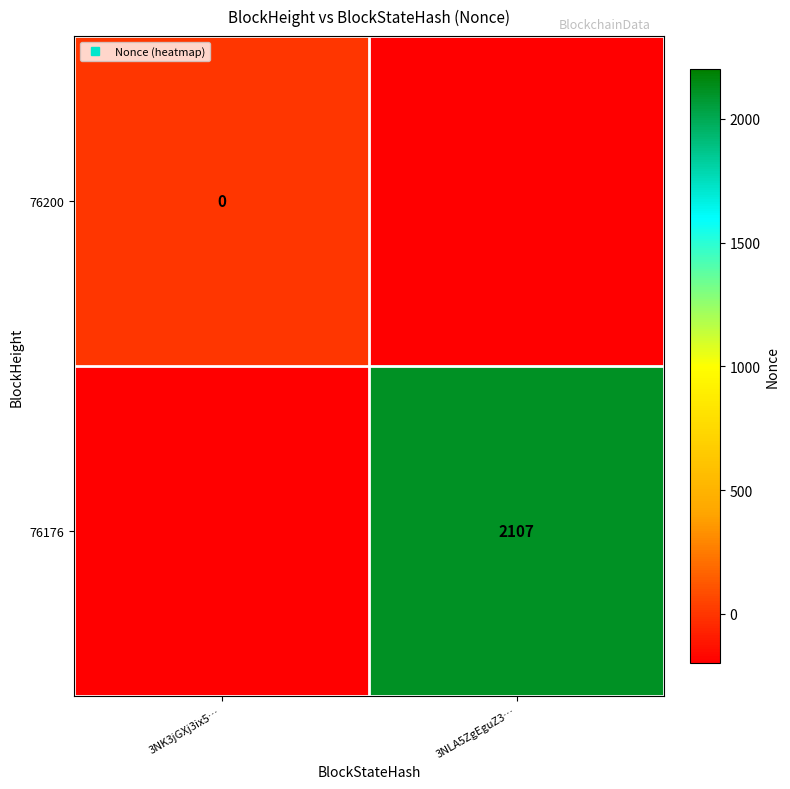

Rank the series by their average value, from highest to lowest.

76176, 76200